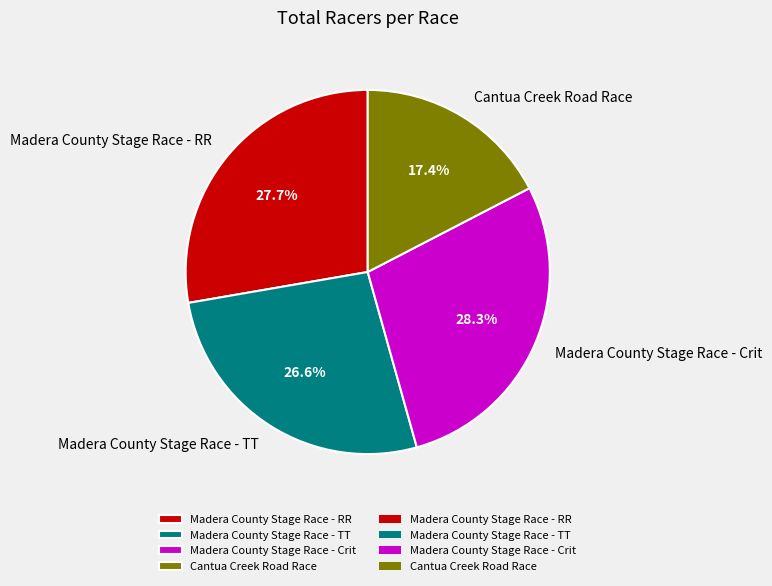

Rank the categories by value from highest to lowest.

Madera County Stage Race - Crit, Madera County Stage Race - RR, Madera County Stage Race - TT, Cantua Creek Road Race